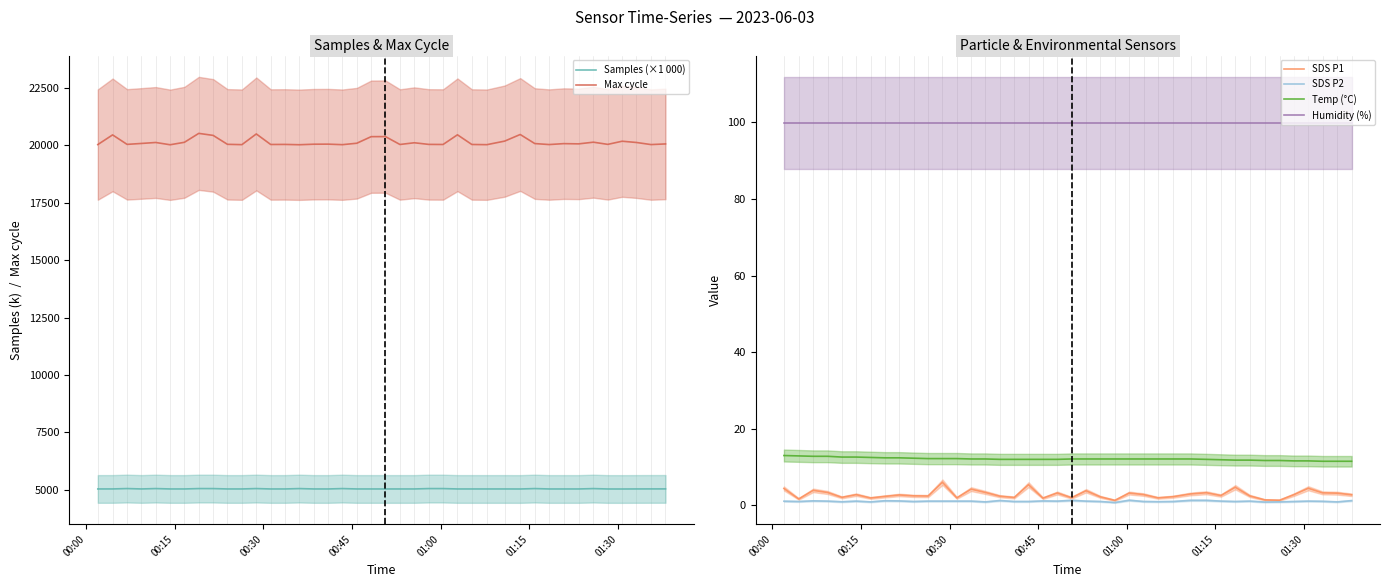

What are all the series names shown in the legend?

Samples (×1 000), Max cycle, SDS P1, SDS P2, Temp (°C), Humidity (%)